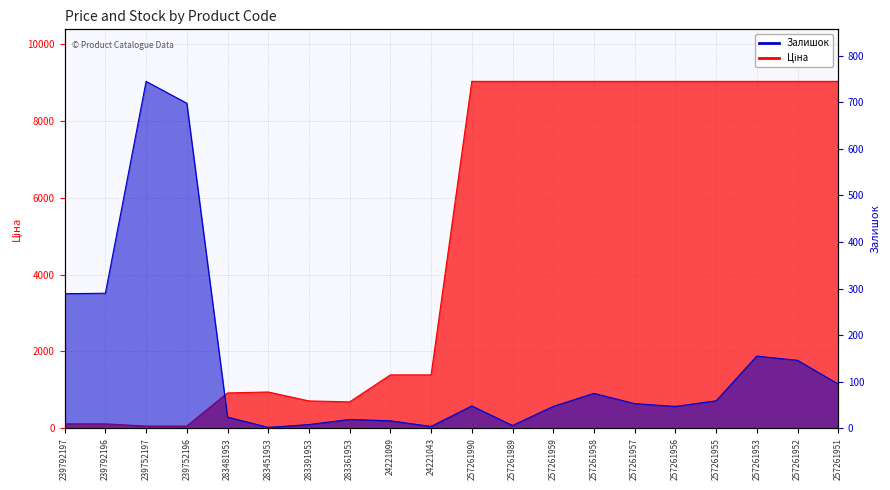

How many values in the Ціна series exceed 9033?

10